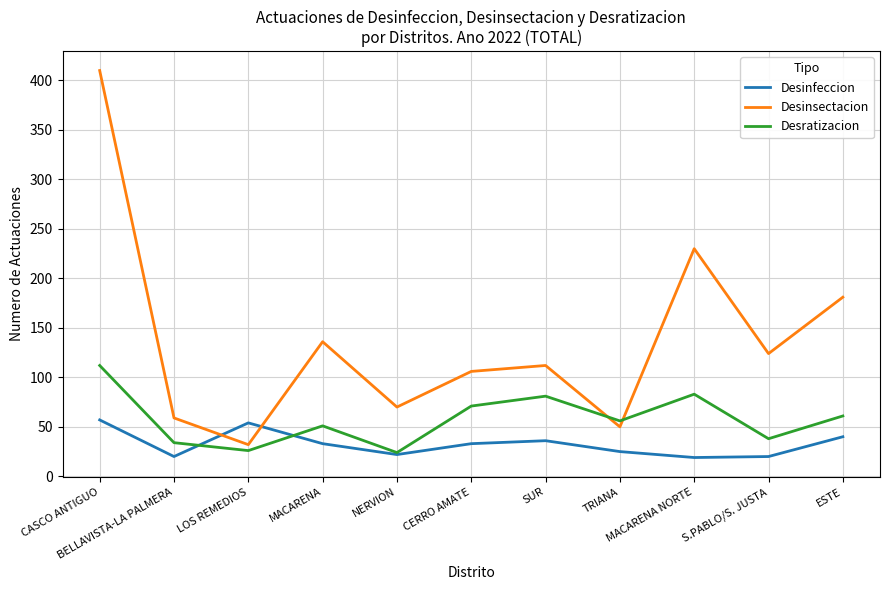

Which series changed the most between NERVION and CERRO AMATE?

Desratizacion